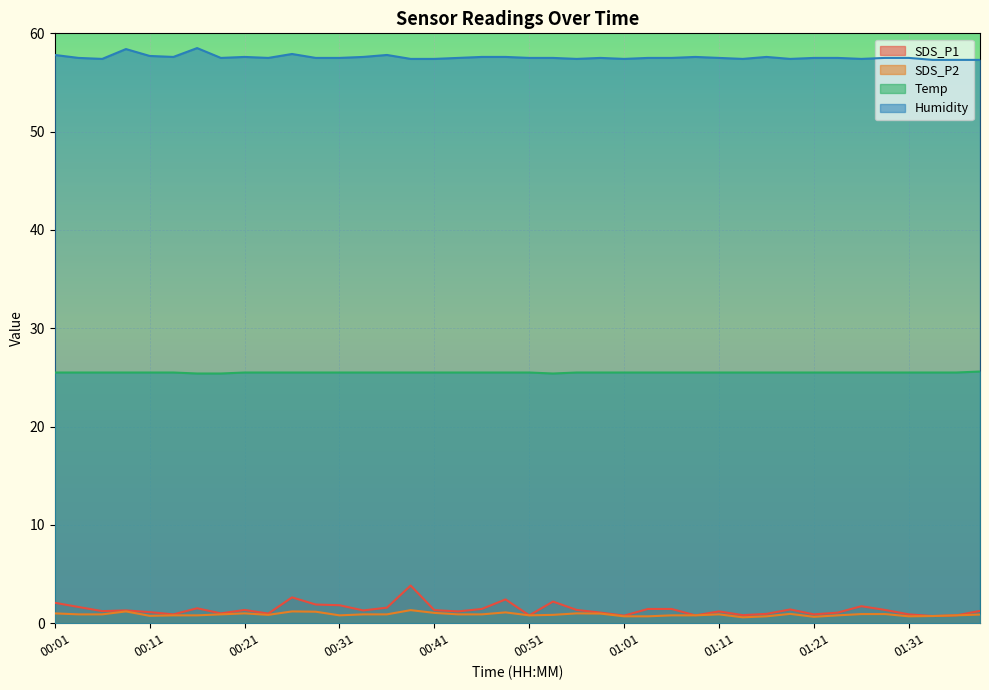

Which series has the widest spread of values?

SDS_P1